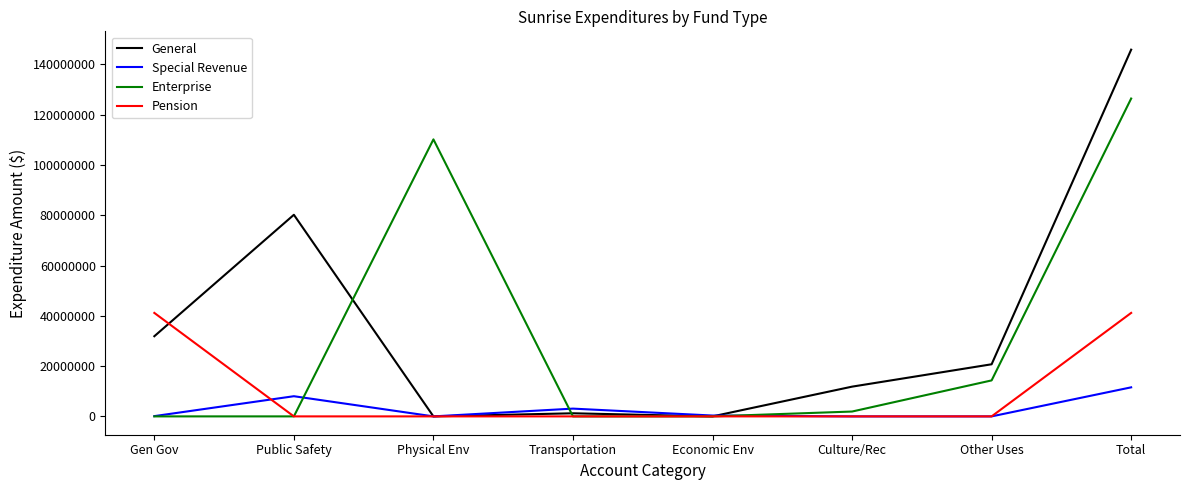

List the series in order of their peak value, highest first.

General, Enterprise, Pension, Special Revenue